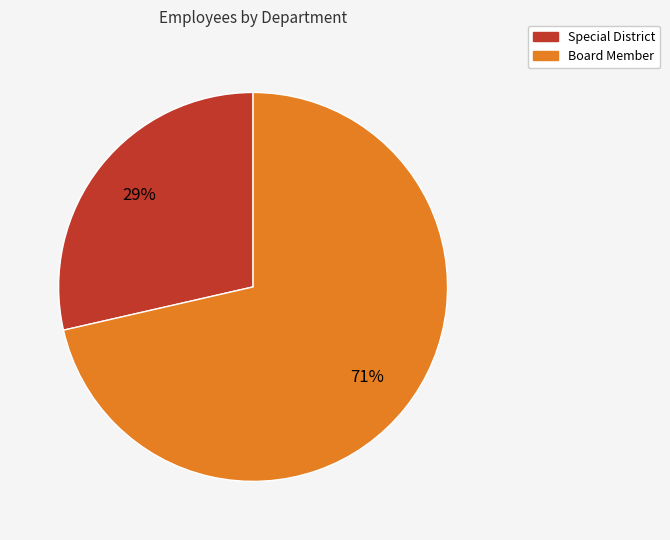

True or false: Board Member accounts for 71% of the total.

True